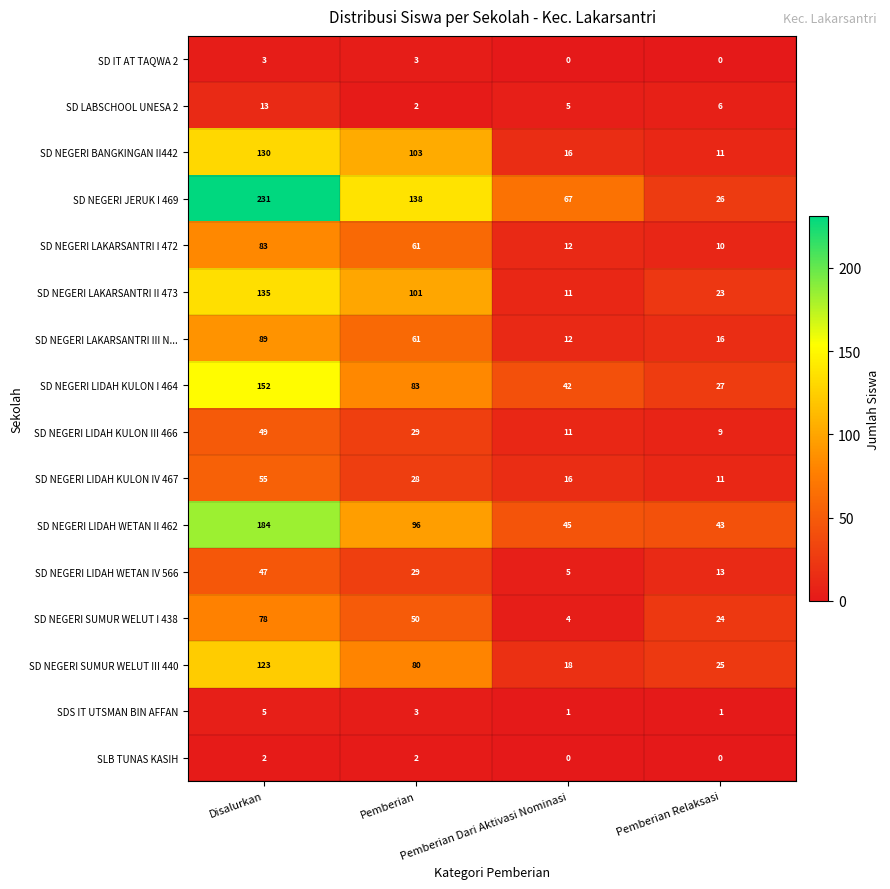

How many data points in SD NEGERI LIDAH WETAN IV 566 are less than 29?

2